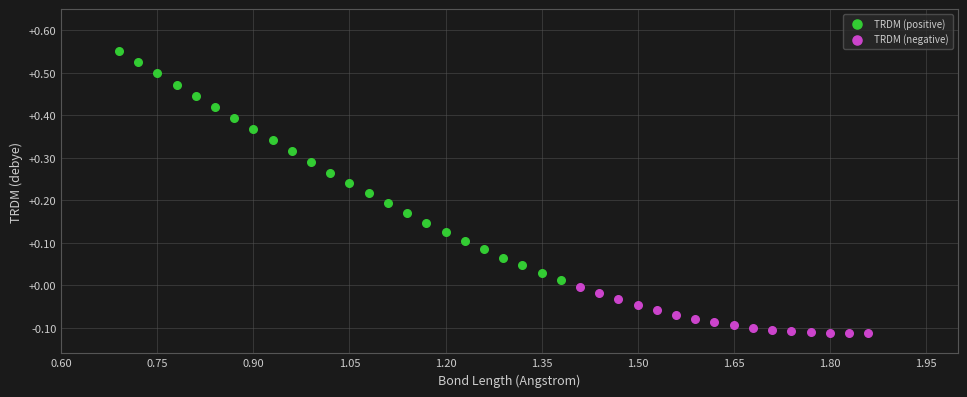

Which series reaches the maximum Y coordinate?

TRDM (positive)